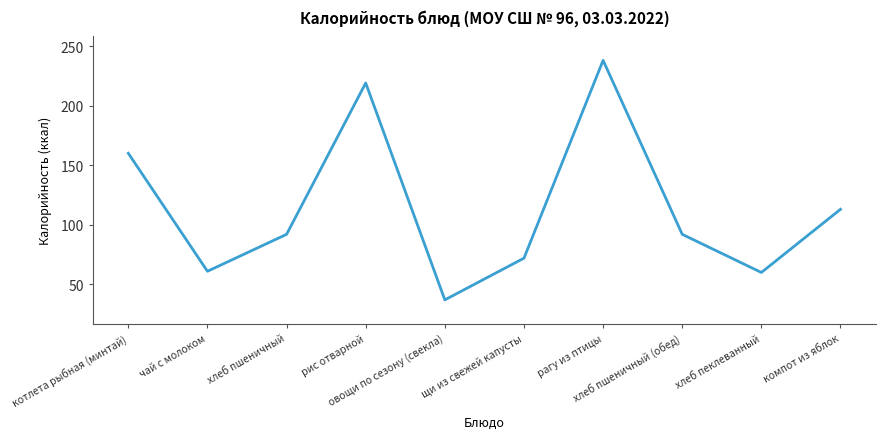

What is the difference between the maximum and minimum values?

201